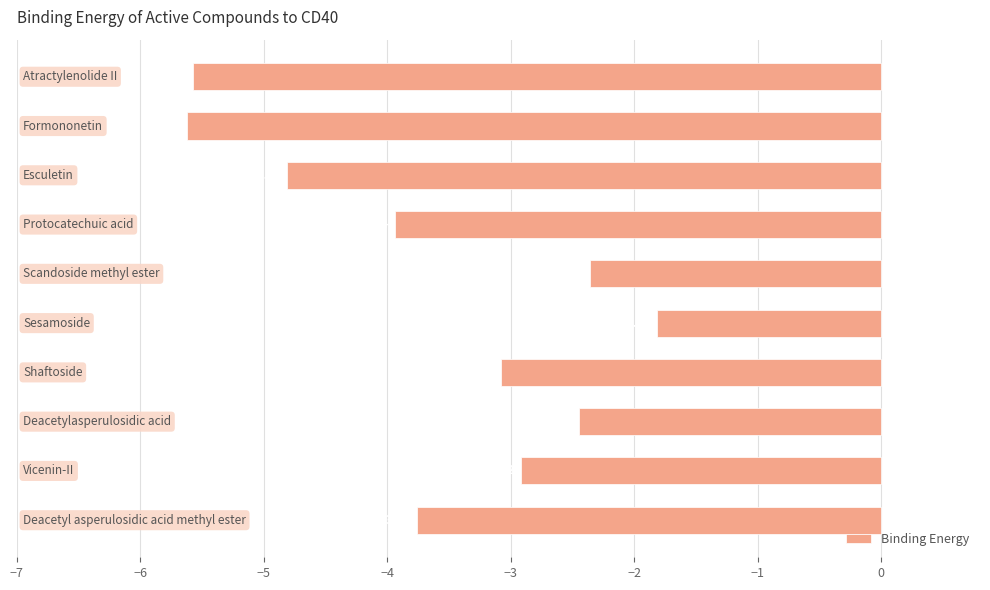

What is the average value?

-3.6